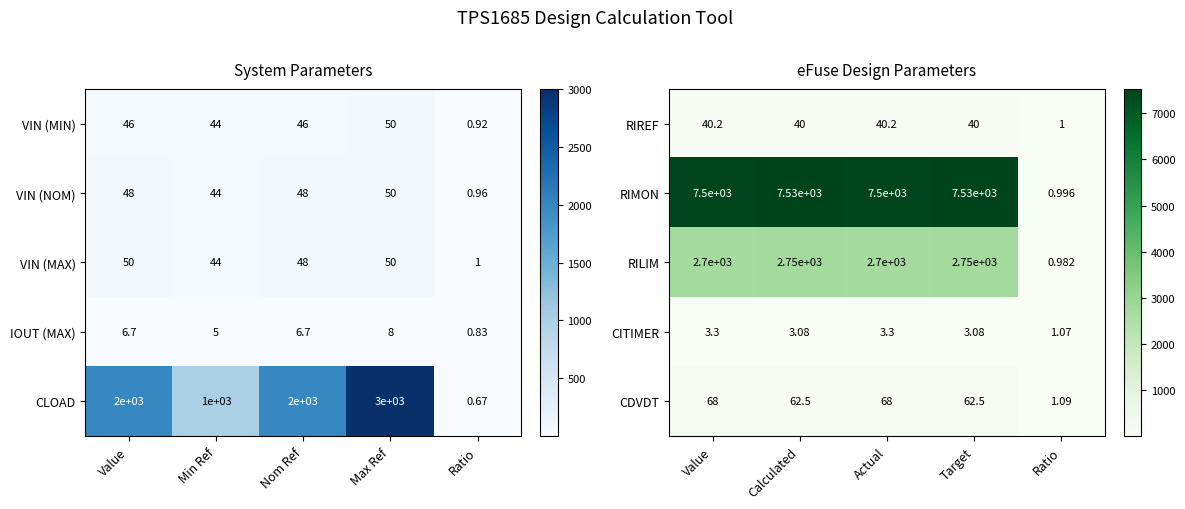

At which label does RIREF first exceed 40?

Value